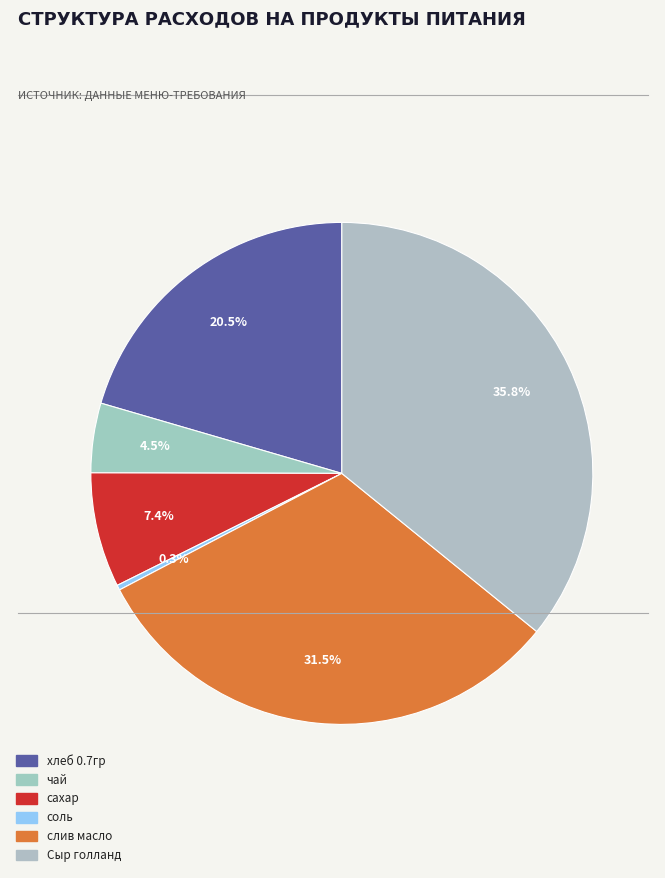

How many slices are in this pie chart?

6